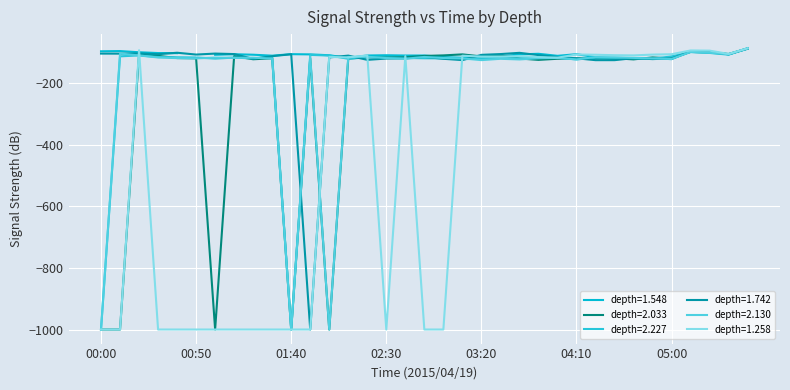

What position from the right is 05:40?

1